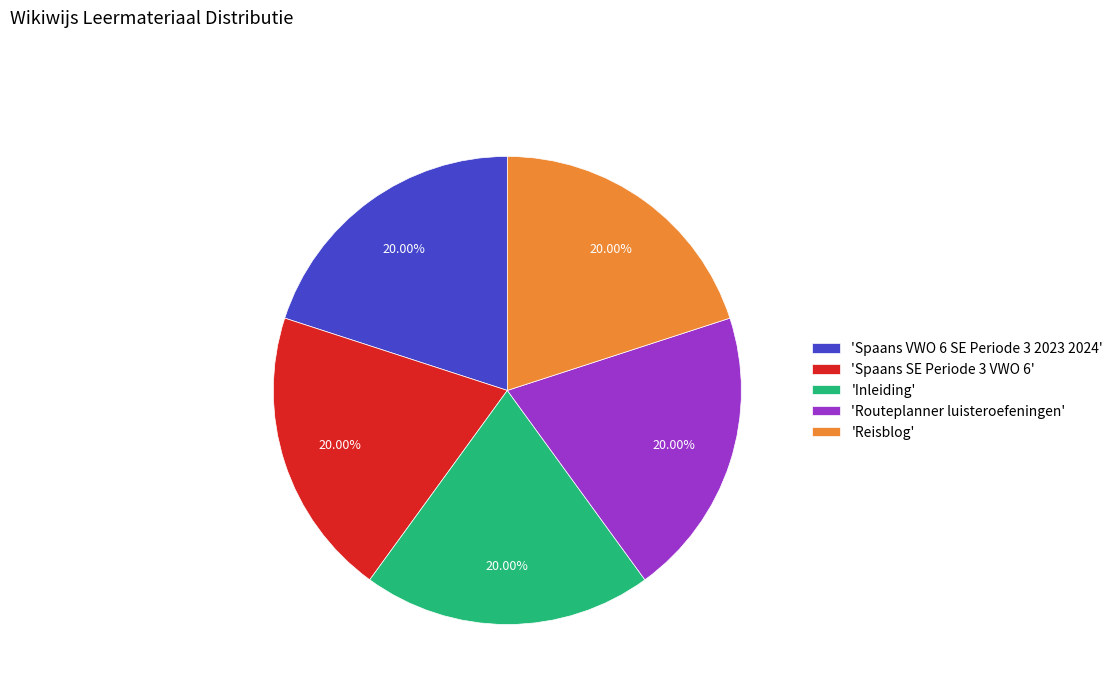

To the nearest percent, what is the average slice percentage?

20%